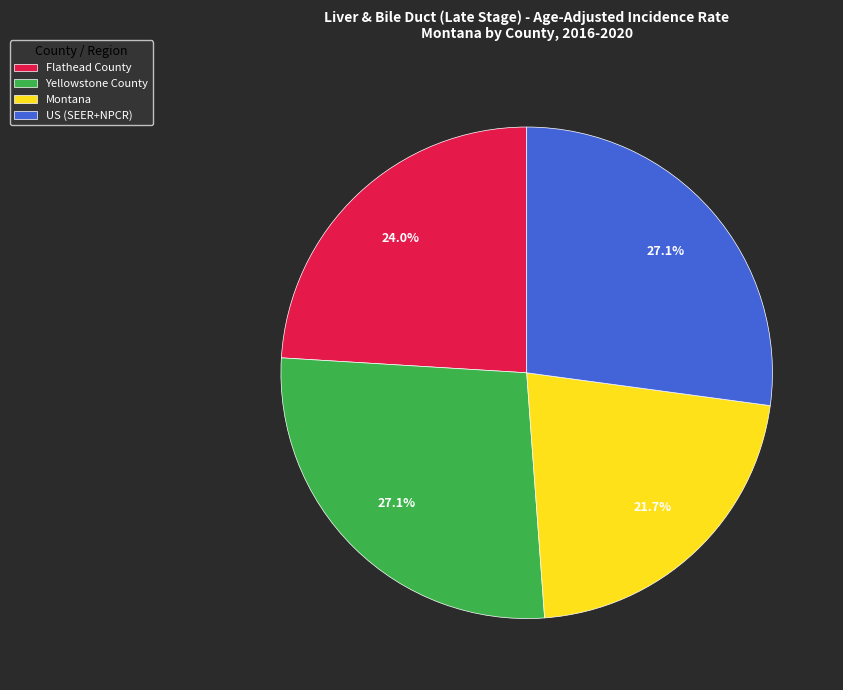

Which has a higher value, Flathead County or US (SEER+NPCR)?

US (SEER+NPCR)